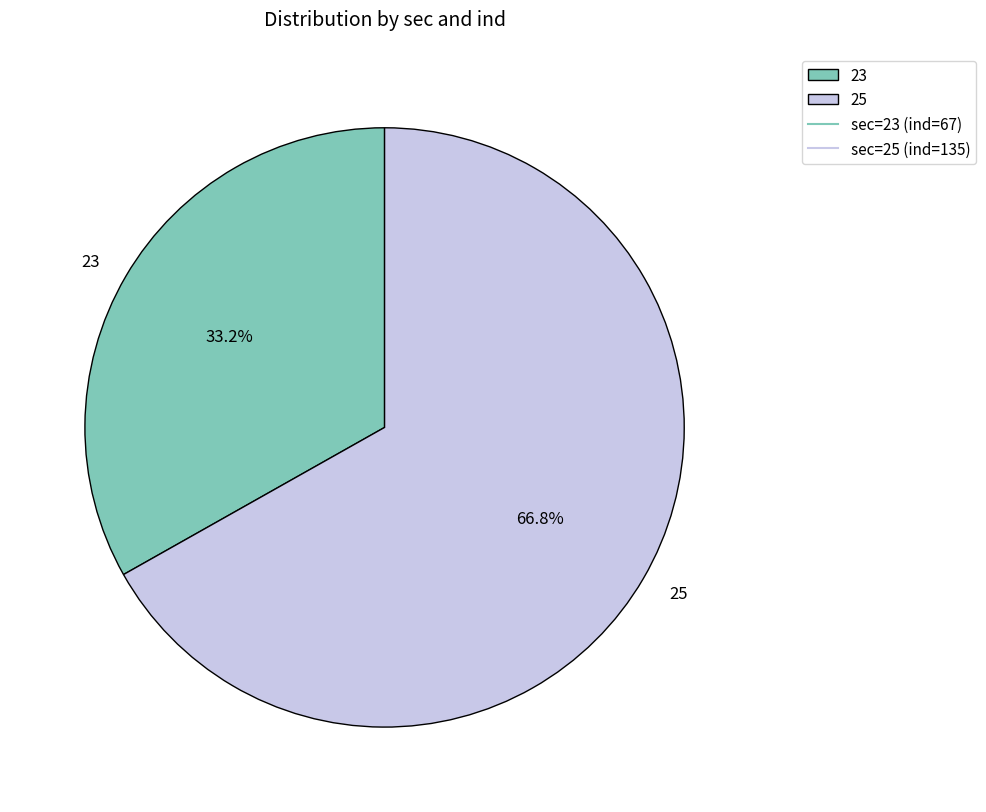

What percentage is the 23 slice, to the nearest percent?

33%